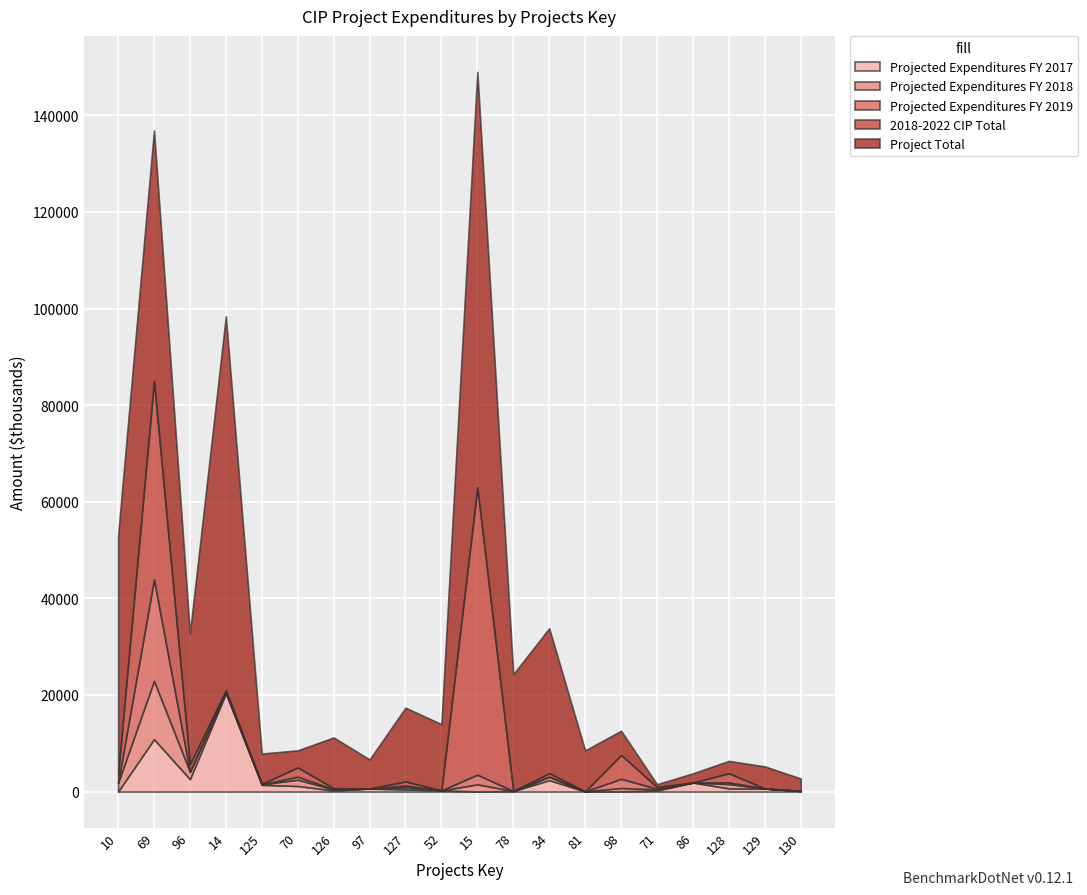

True or false: 2018-2022 CIP Total and Projected Expenditures FY 2017 cross at least once.

True